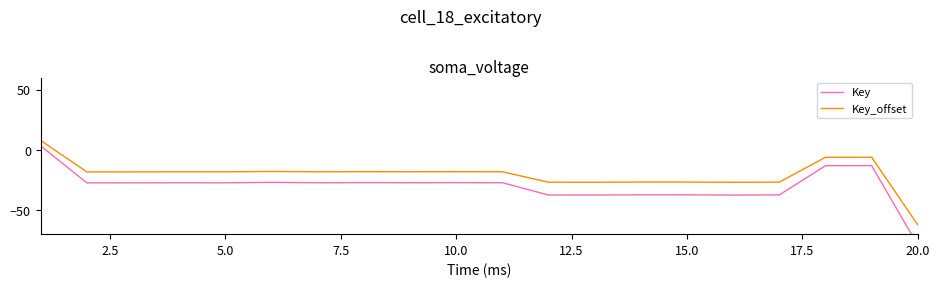

True or false: Key has more than 1 interior local peaks.

True